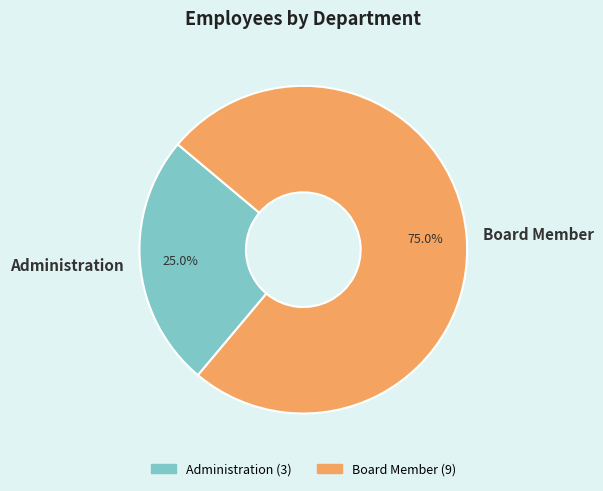

Rank the categories by value from highest to lowest.

Board Member, Administration